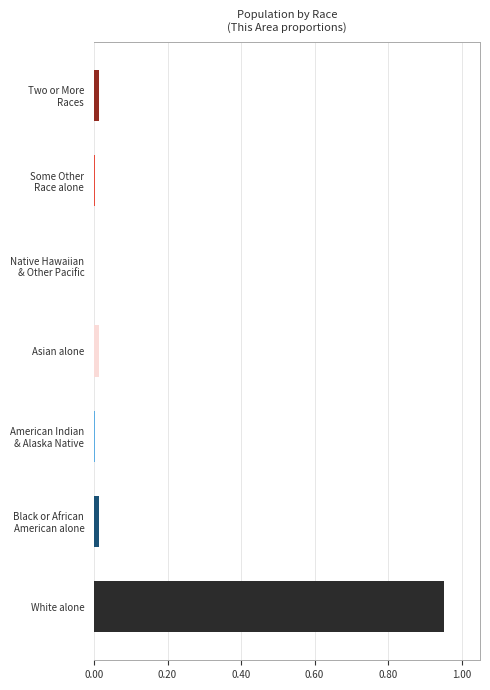

Are the bars grouped side by side (vs. stacked)?

No